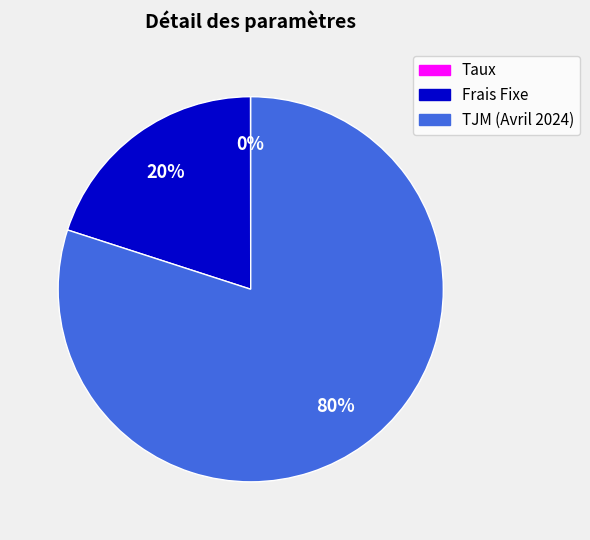

Which slice is the largest?

TJM (Avril 2024)